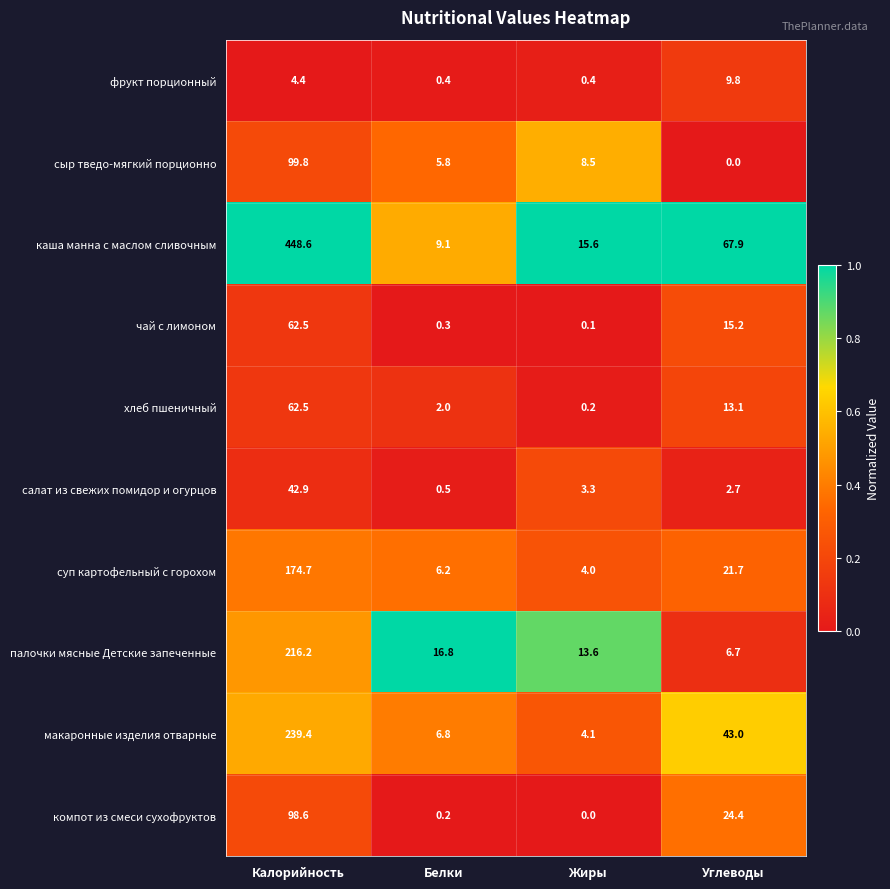

Which series has the largest total across all categories?

каша манна с маслом сливочным